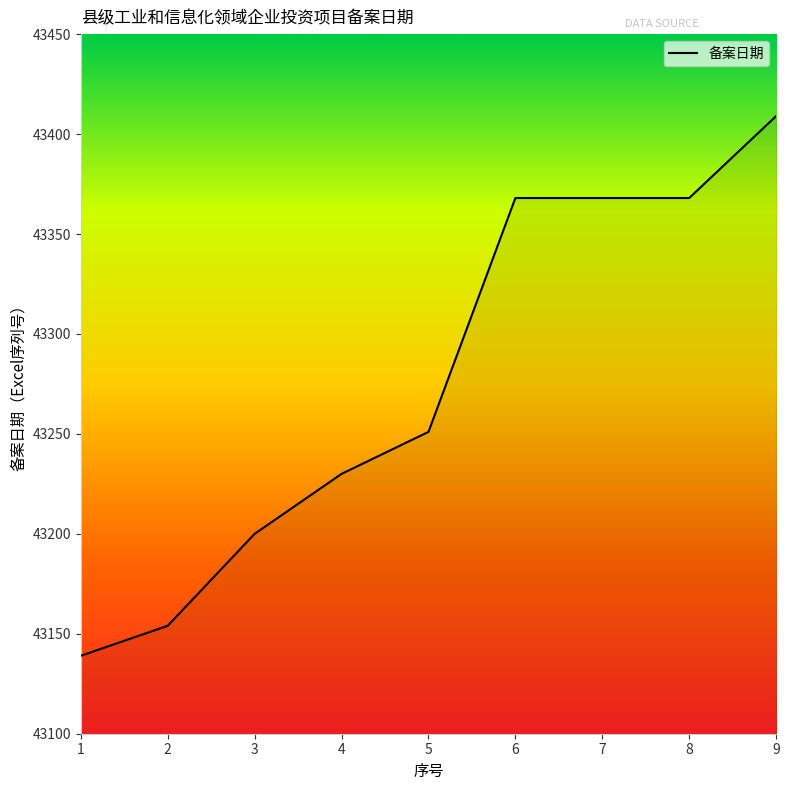

What is the smallest value displayed?

43139